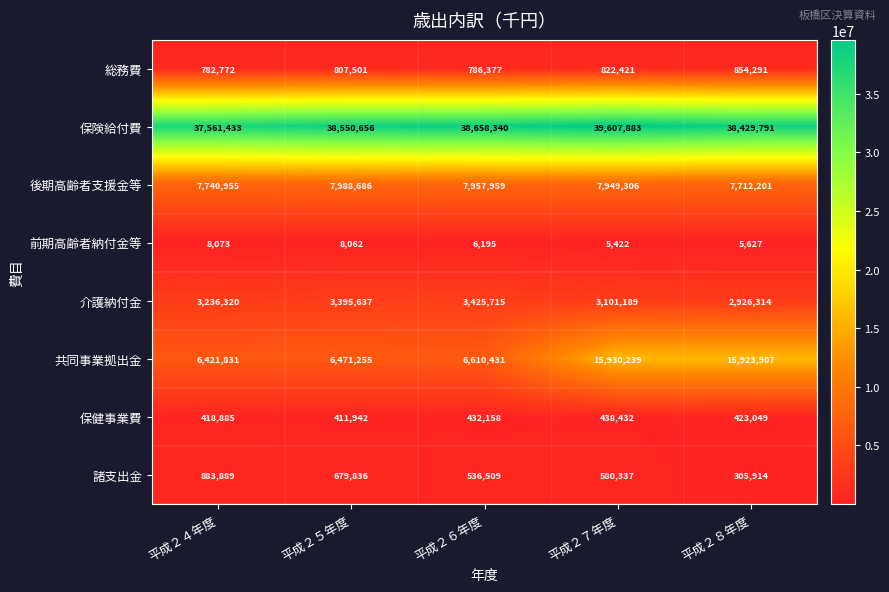

At how many categories does at least one series exceed 22709987?

5